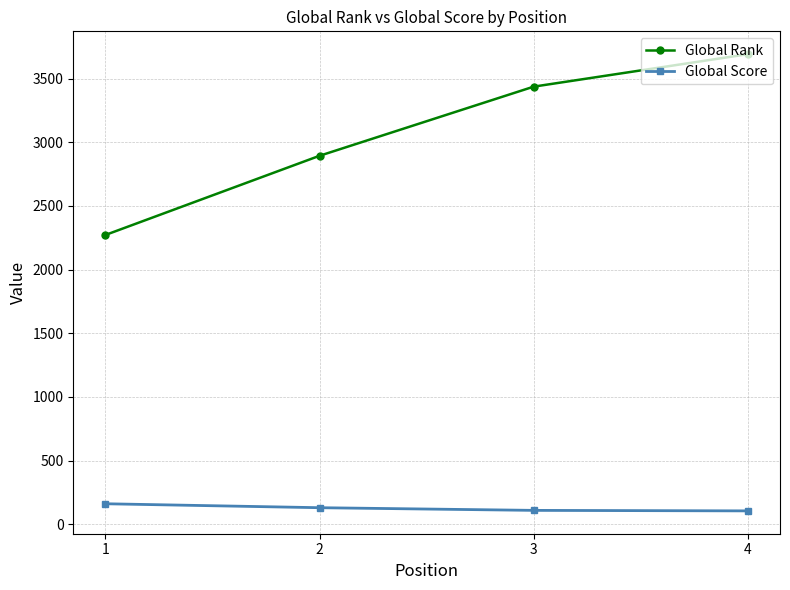

True or false: Global Rank has a value of 3692 at 4.

True